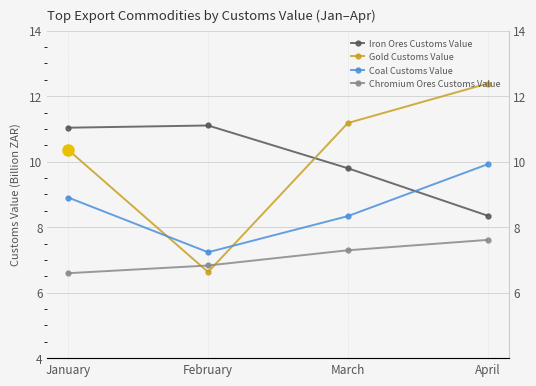

The Gold Customs Value series shows 17.2 at March. True or false?

False